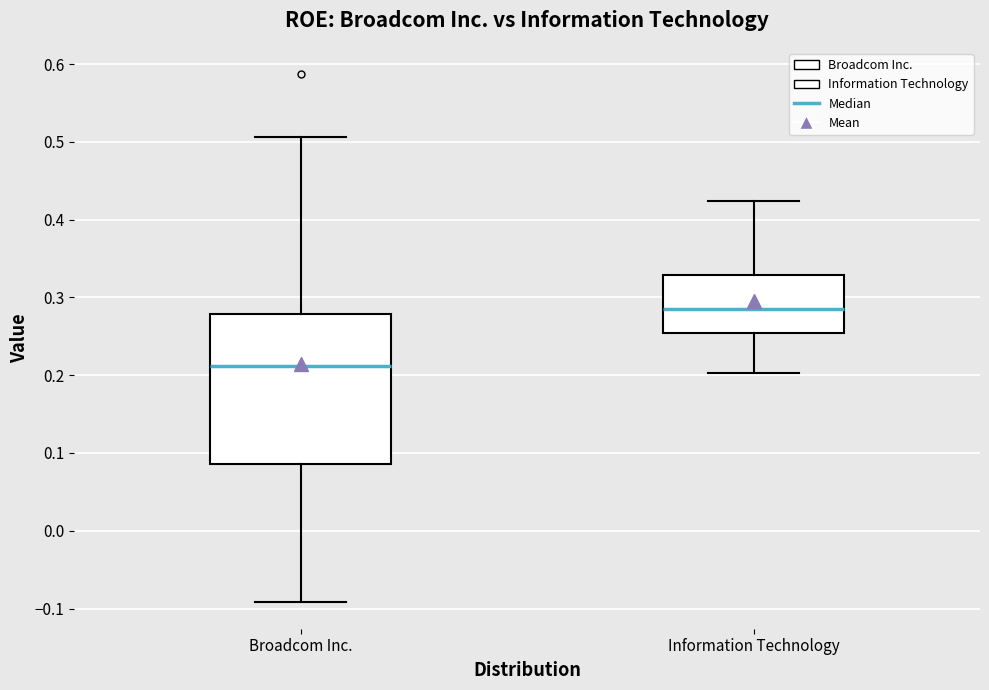

Reading left to right, transcribe this box plot: for each box, give where its median line is, the range the box spans, and where its two whiskers end, as read against the y-axis. The values are not printed on the chart, so give them approximately, as read against the axis.

Broadcom Inc.: median 0.21, box 0.09 to 0.28, whiskers -0.09 to 0.51
Information Technology: median 0.29, box 0.25 to 0.33, whiskers 0.20 to 0.42